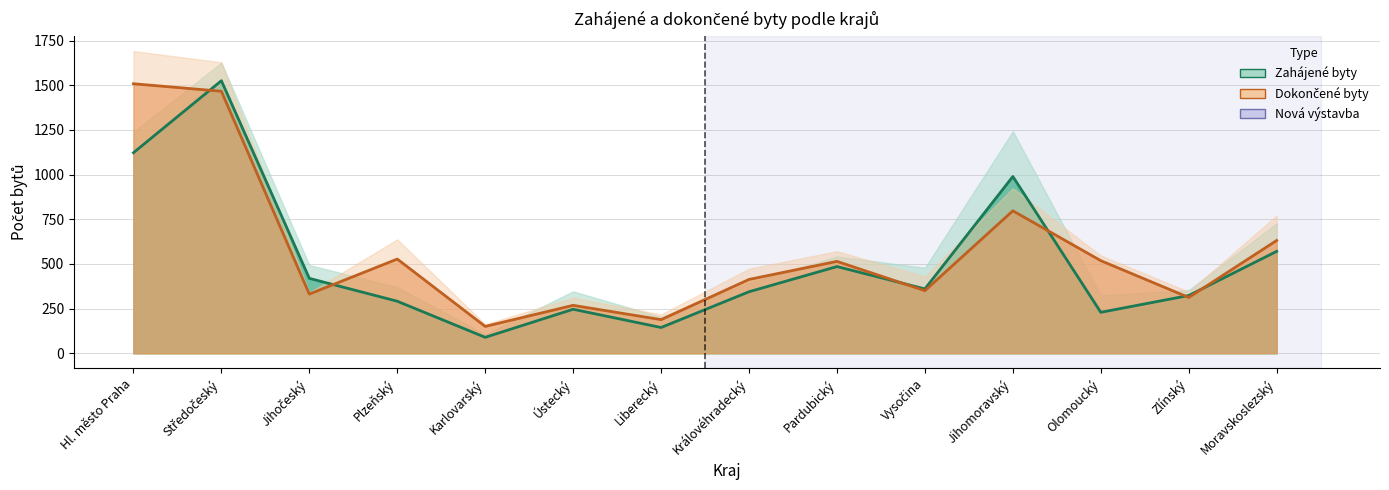

How many times do Dokončené nová výstavba and Zahájené nová výstavba cross each other?

6